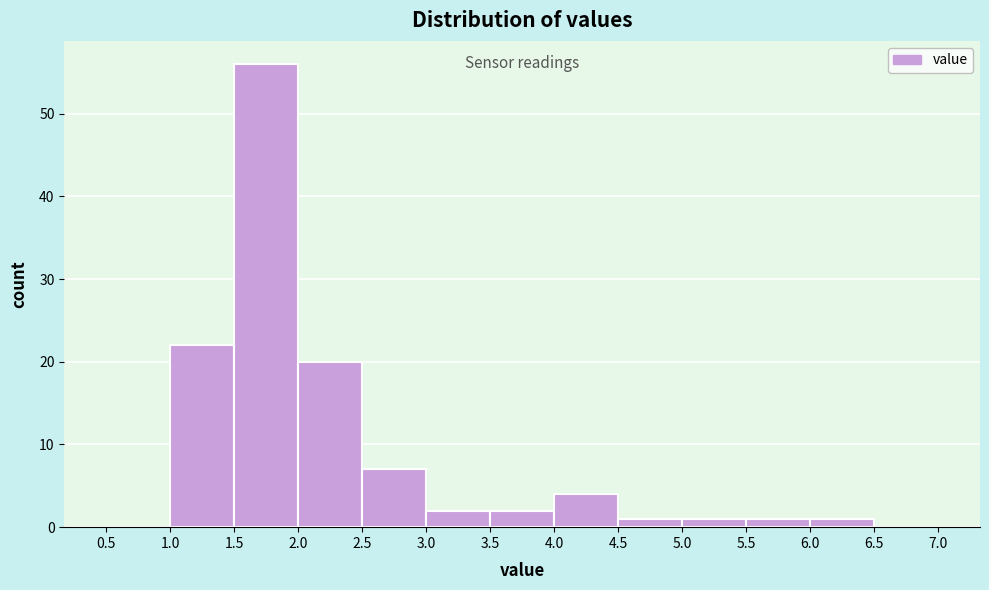

What is the height of the bar covering 2.5 to 3.0 on the x-axis? The values are not printed on the chart, so give them approximately, as read against the axis.

7